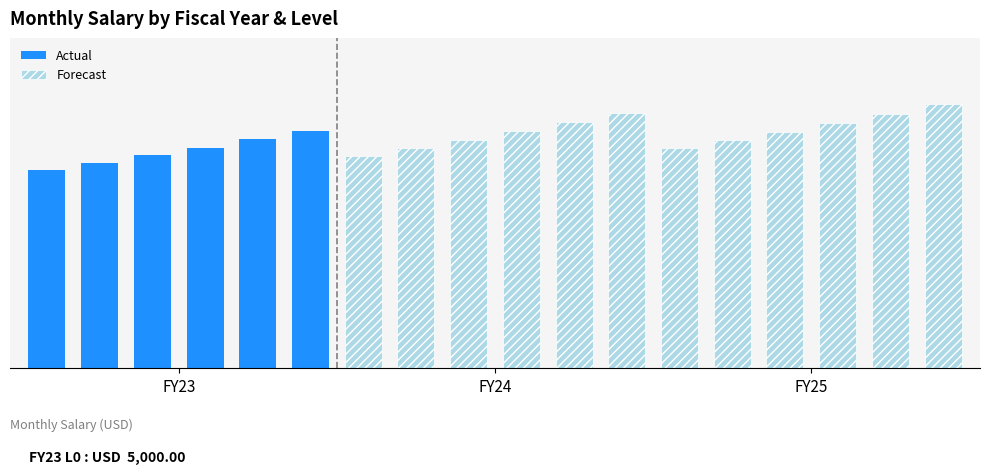

What is the label of the 1st bar from the left?

FY23